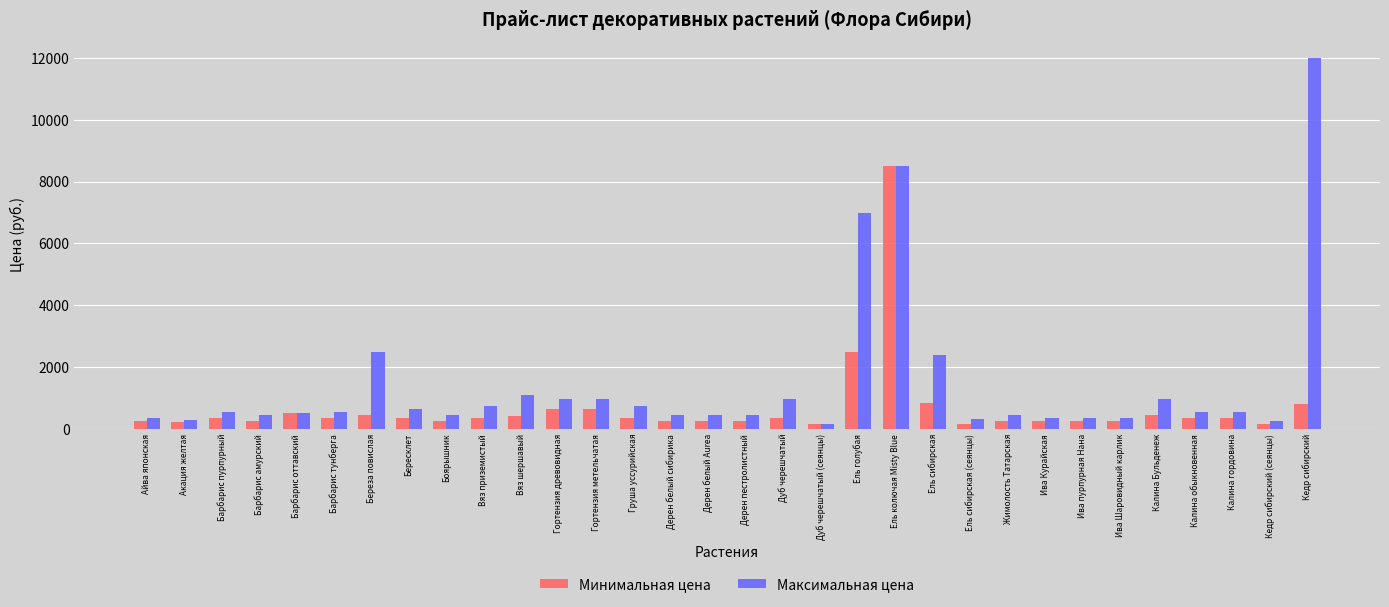

Where is Минимальная цена nearest to the value 4325?

Ель голубая